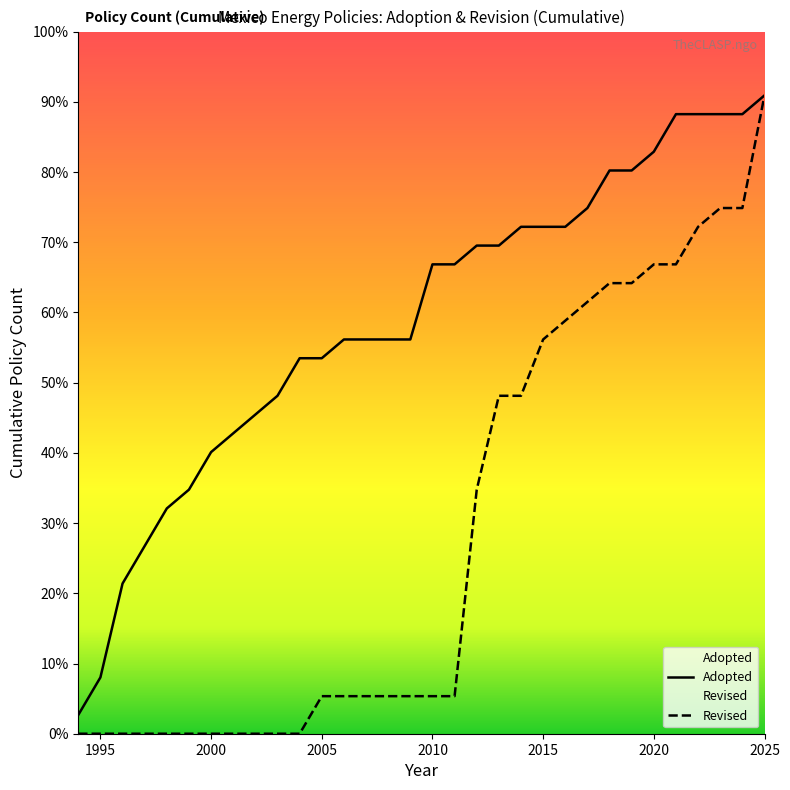

How many values in Revised are above zero?

21